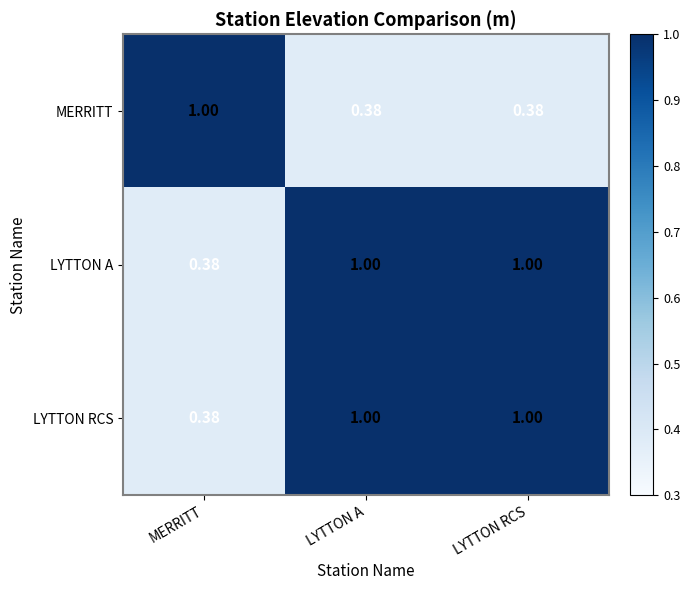

At which label is LYTTON RCS closest to 0?

MERRITT